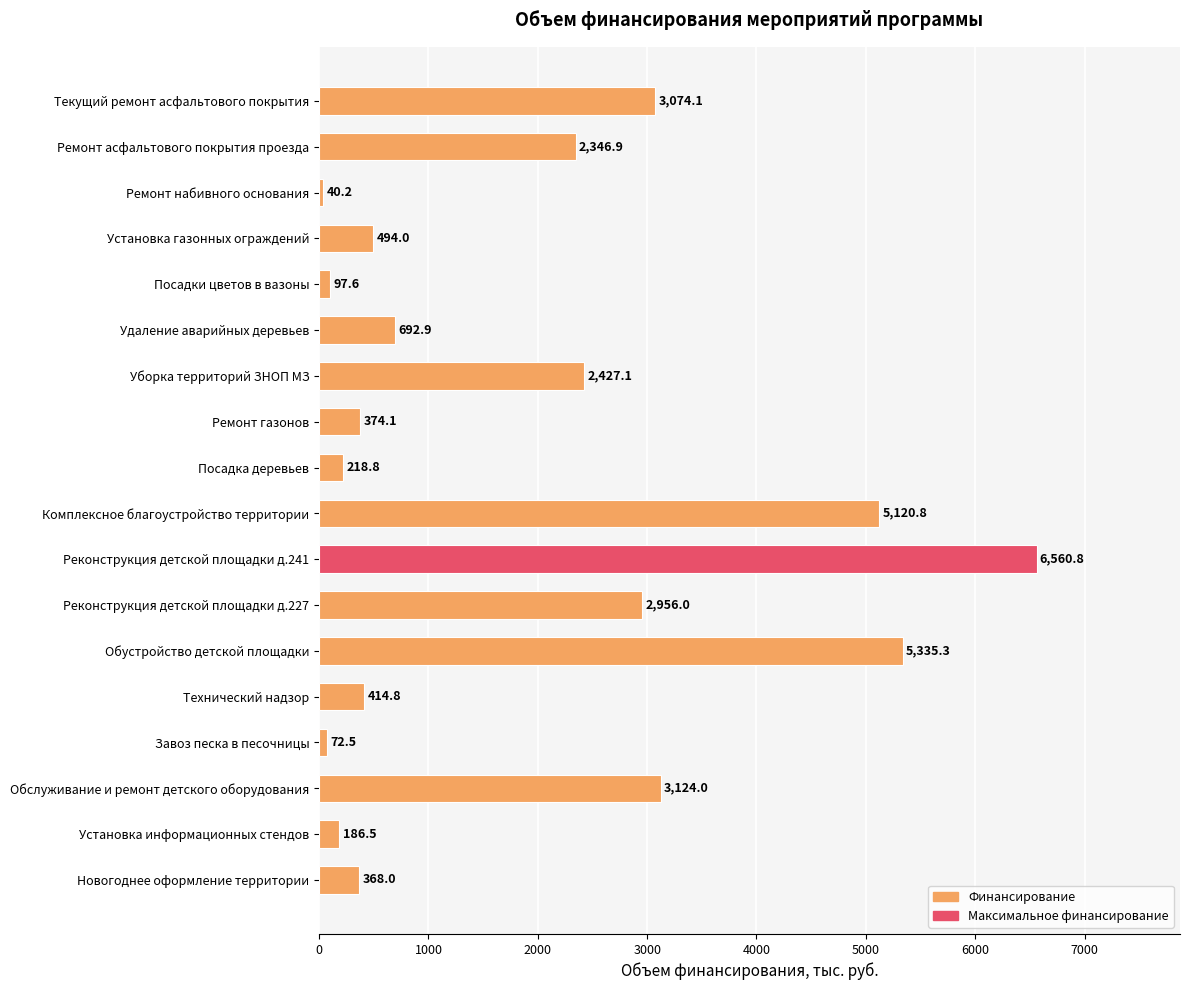

What is the difference between the maximum and second lowest values?

6488.3